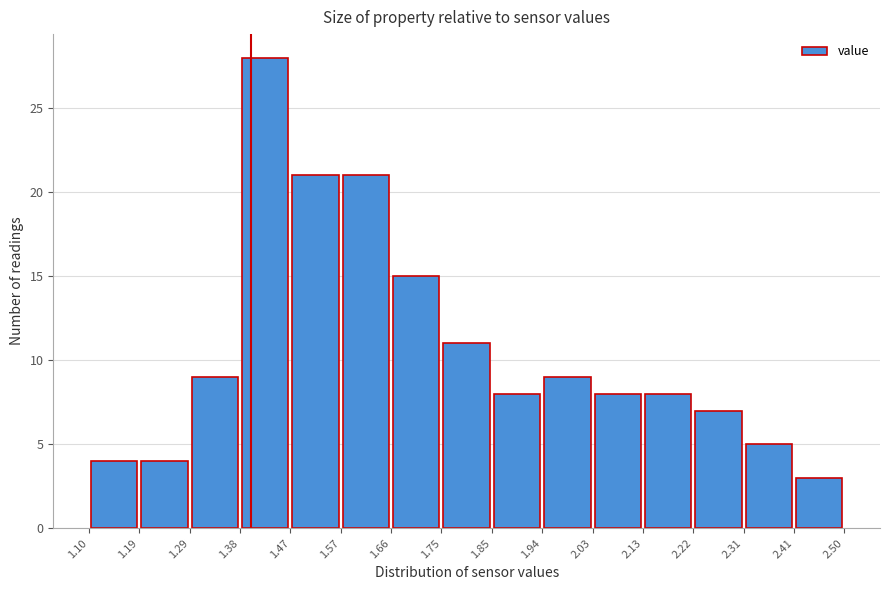

Reading left to right, transcribe this chart: for each bar, give the range it covers on the x-axis and its height. The values are not printed on the chart, so give them approximately, as read against the axis.

1.10 to 1.19: 4
1.19 to 1.29: 4
1.29 to 1.38: 9
1.38 to 1.47: 28
1.47 to 1.57: 21
1.57 to 1.66: 21
1.66 to 1.75: 15
1.75 to 1.85: 11
1.85 to 1.94: 8
1.94 to 2.03: 9
2.03 to 2.13: 8
2.13 to 2.22: 8
2.22 to 2.31: 7
2.31 to 2.41: 5
2.41 to 2.50: 3